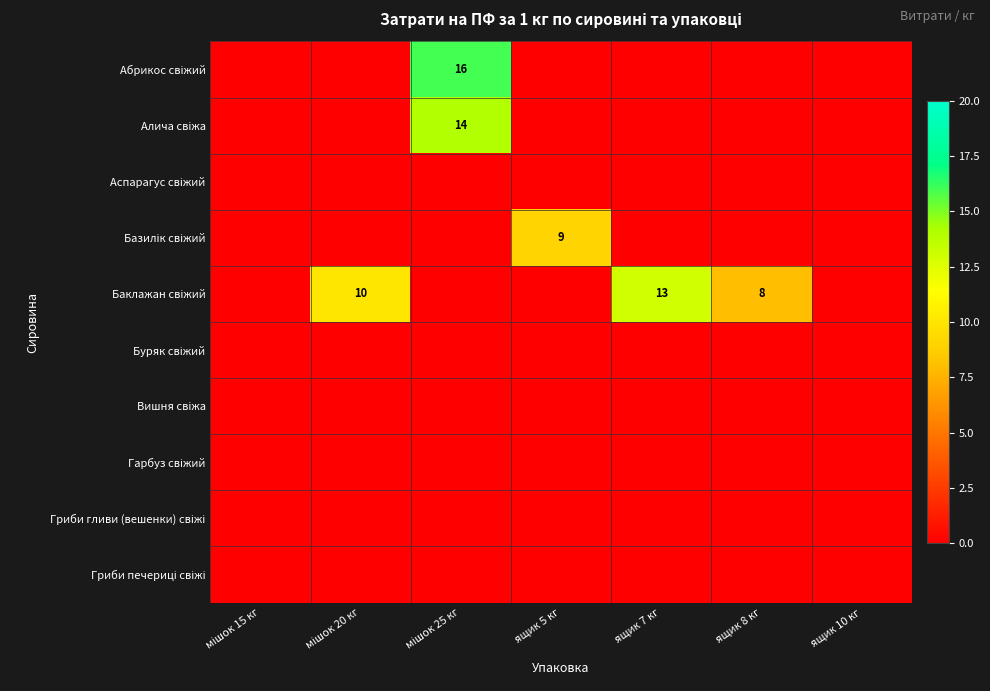

The value of Вишня свіжа at ящик 10 кг is 0. True or false?

True